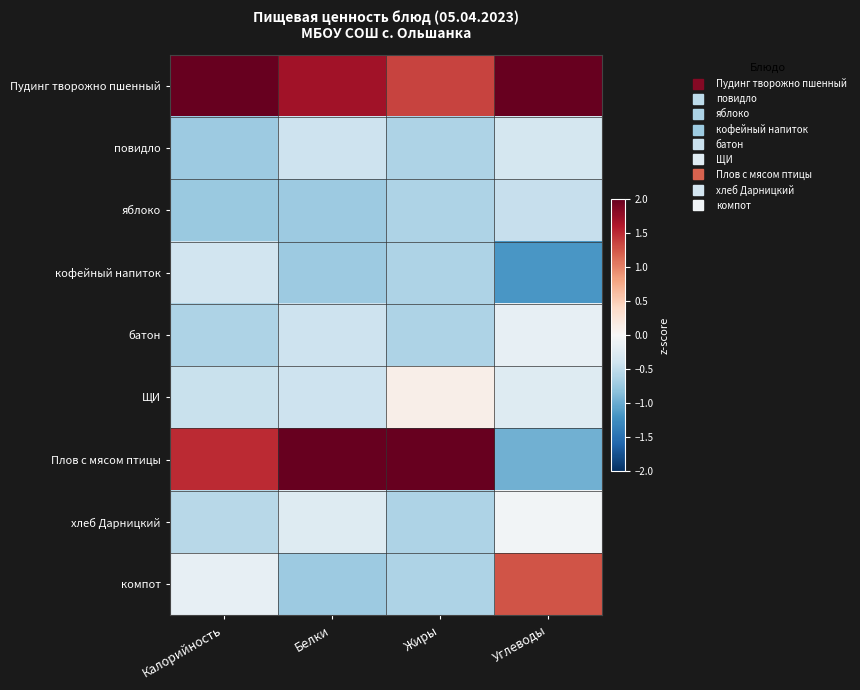

How many data points does each series have?

4